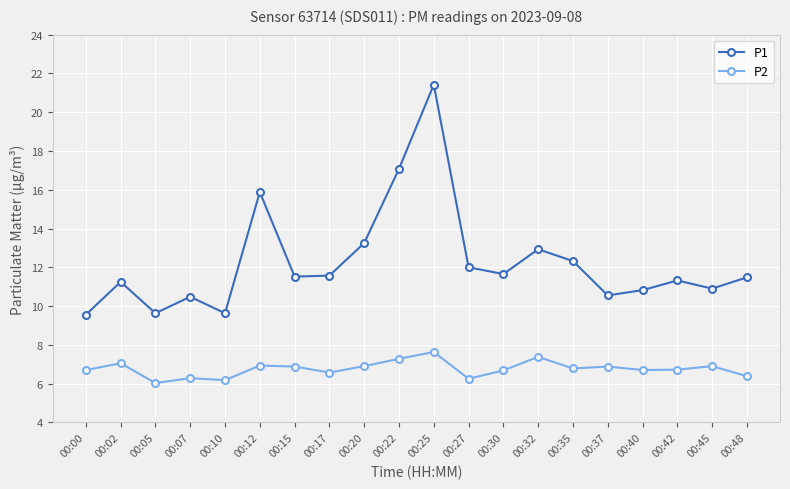

What is the difference between the maximum and minimum values in the P1 series?

11.9